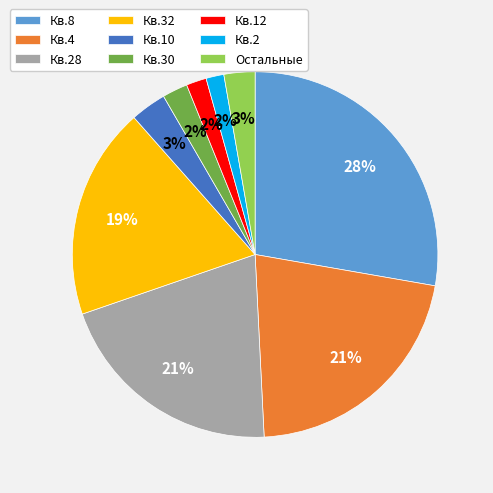

Do Кв.10 and Кв.2 together represent more than half of the pie?

No